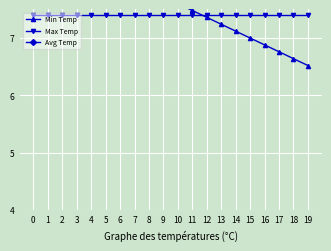

After their last crossing, which series has the higher values: Max Temp or Min Temp?

Max Temp